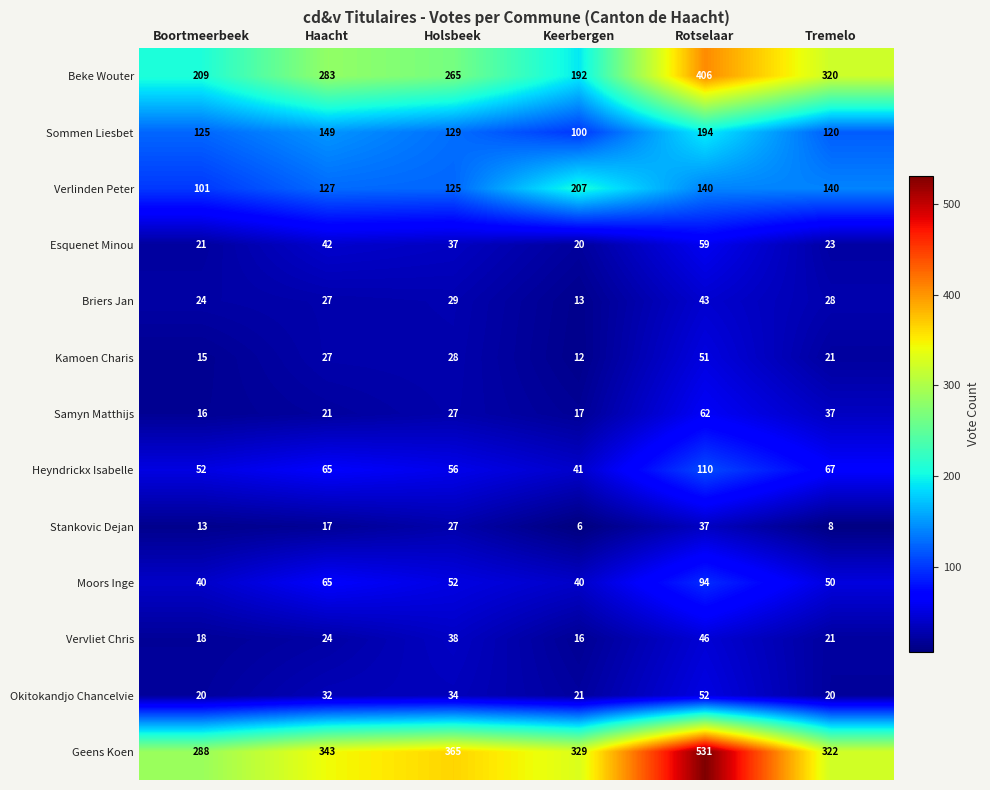

What is the greatest value displayed?

531